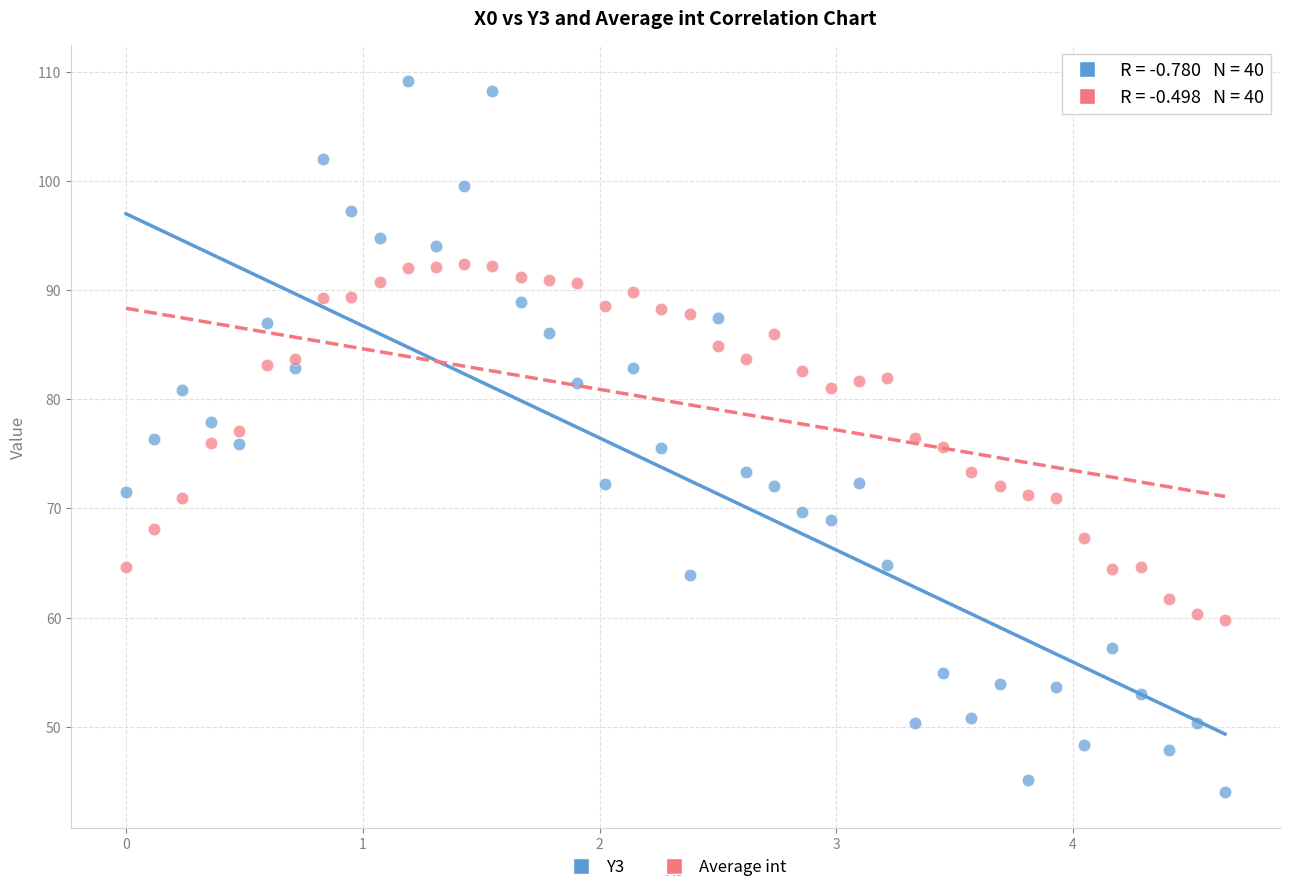

Which series has the largest Y range (max minus min)?

Y3